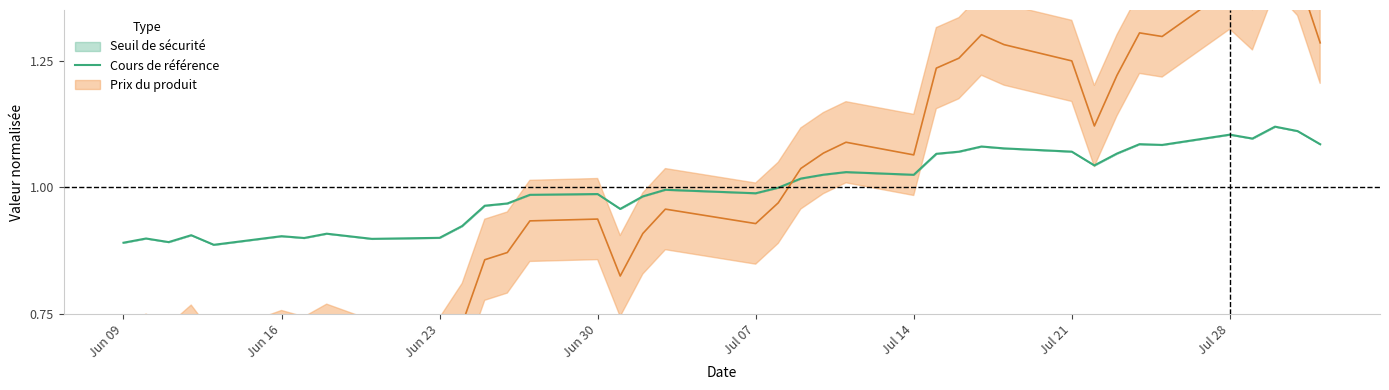

Reading right to left, list all the values displayed in this chart.

1.1	1.1	1.1	1.1	1.1	1.1	1.1	1.1	1.0	1.1	1.1	1.1	1.1	1.1	1.0	1.0	1.0	1.0	1.0	1.0	1.0	1.0	1.0	1.0	1.0	1.0	1.0	0.9	0.9	0.9	0.9	0.9	0.9	0.9	0.9	0.9	0.9	0.9